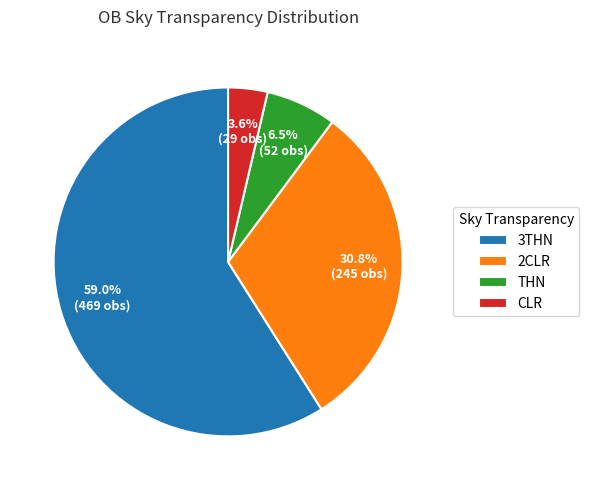

To the nearest percent, what is the average slice percentage?

25%